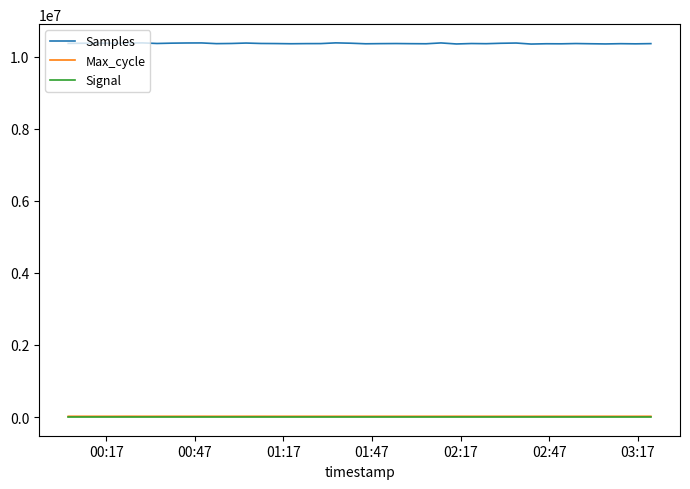

What are all the series names shown in the legend?

Samples, Max_cycle, Signal